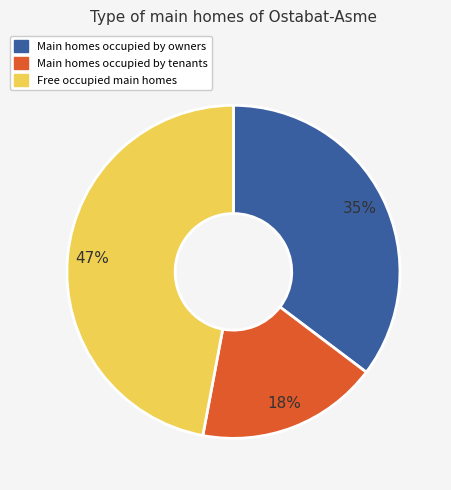

Is there a majority slice in this chart?

No